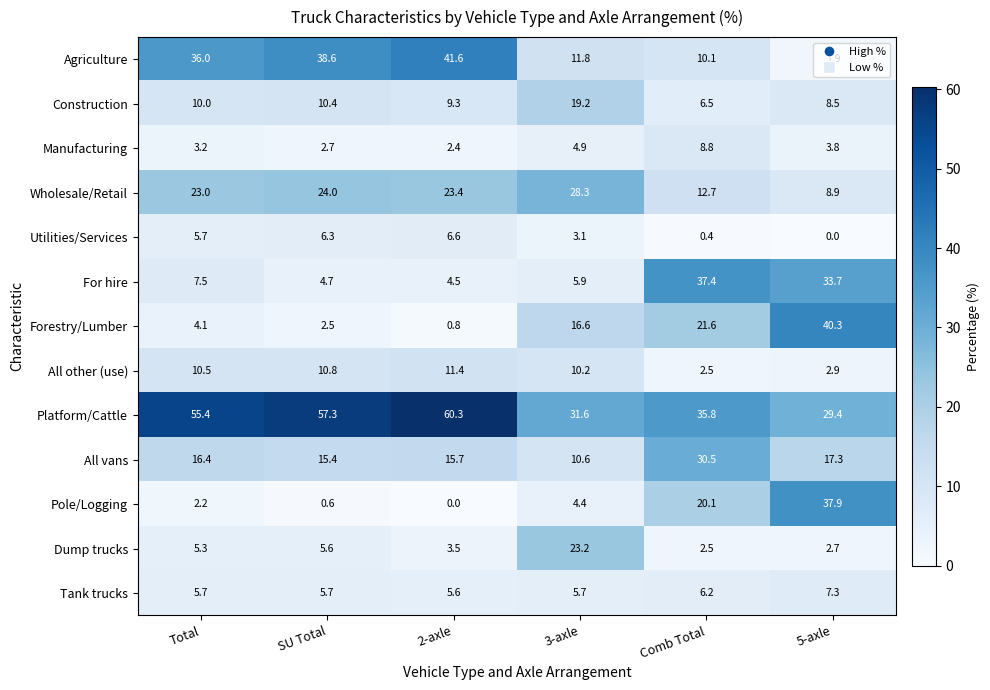

At which label does Dump trucks first exceed 5?

Total